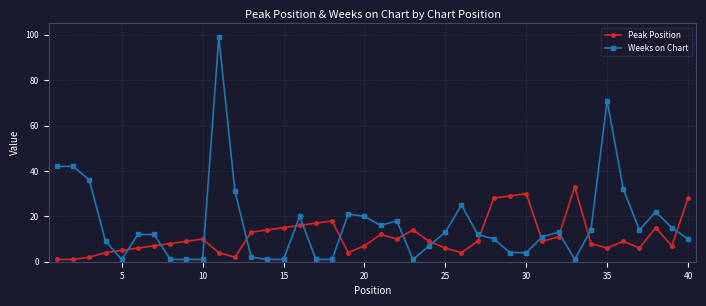

True or false: Weeks on Chart has more than 1 points higher than both neighbors.

True